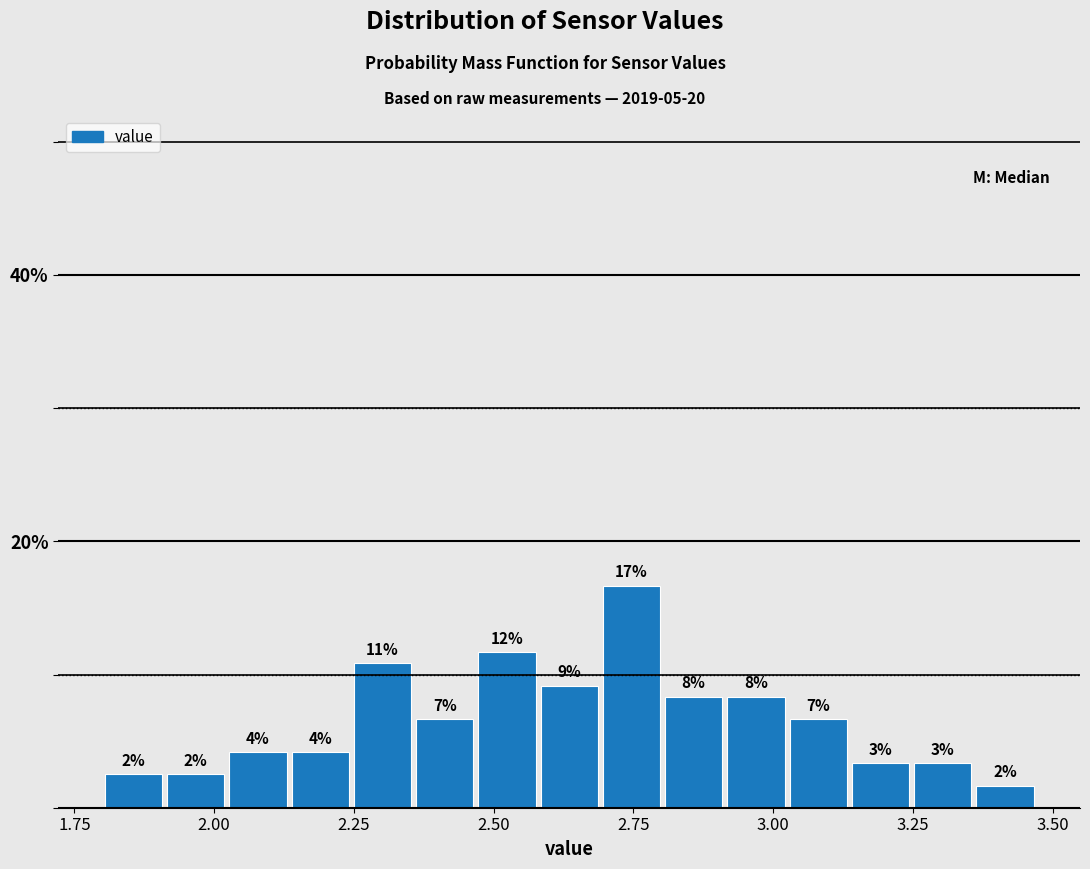

Read against the x-axis, roughly where is the centre of the tallest bar?

2.75